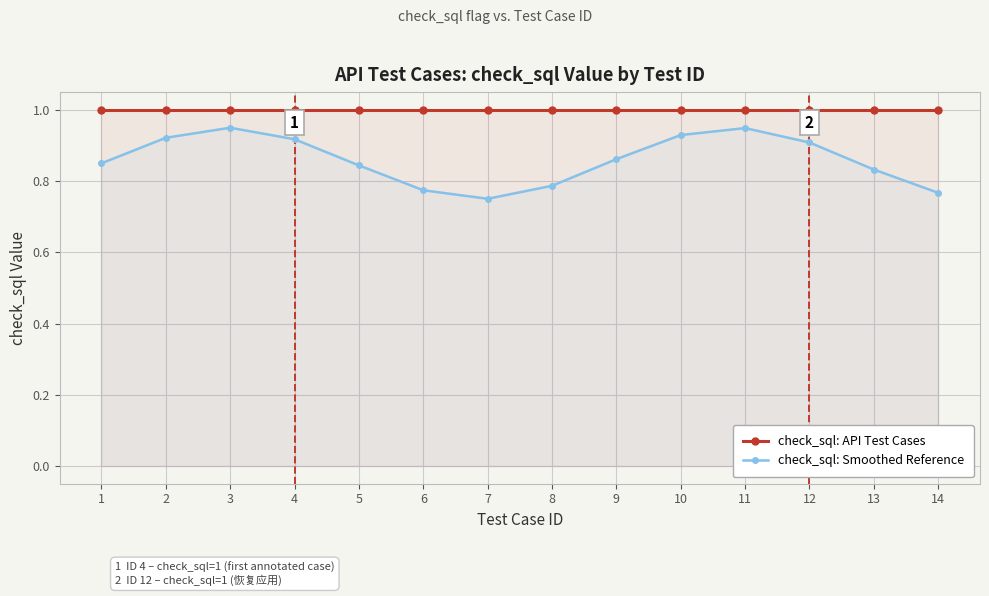

The value of check_sql: Smoothed Reference at 5 is 0.8. True or false?

True